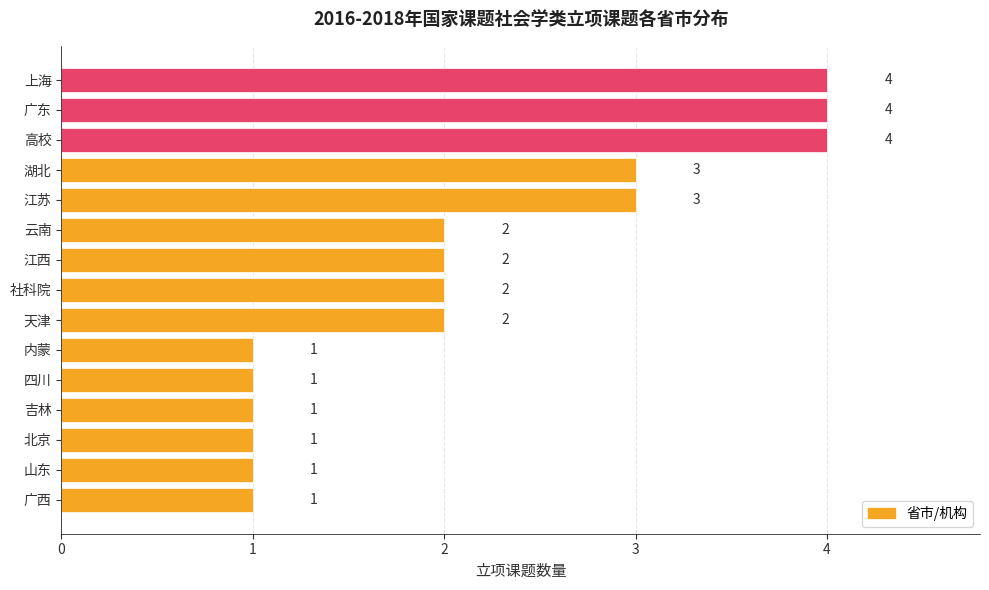

Between 山东 and 社科院, which is larger?

社科院